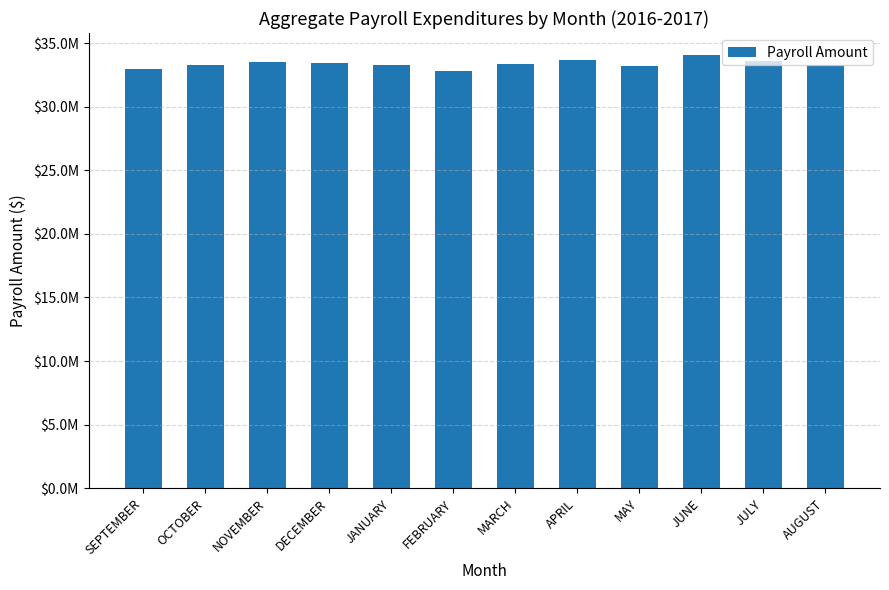

Which label corresponds to the largest value in the chart?

JUNE